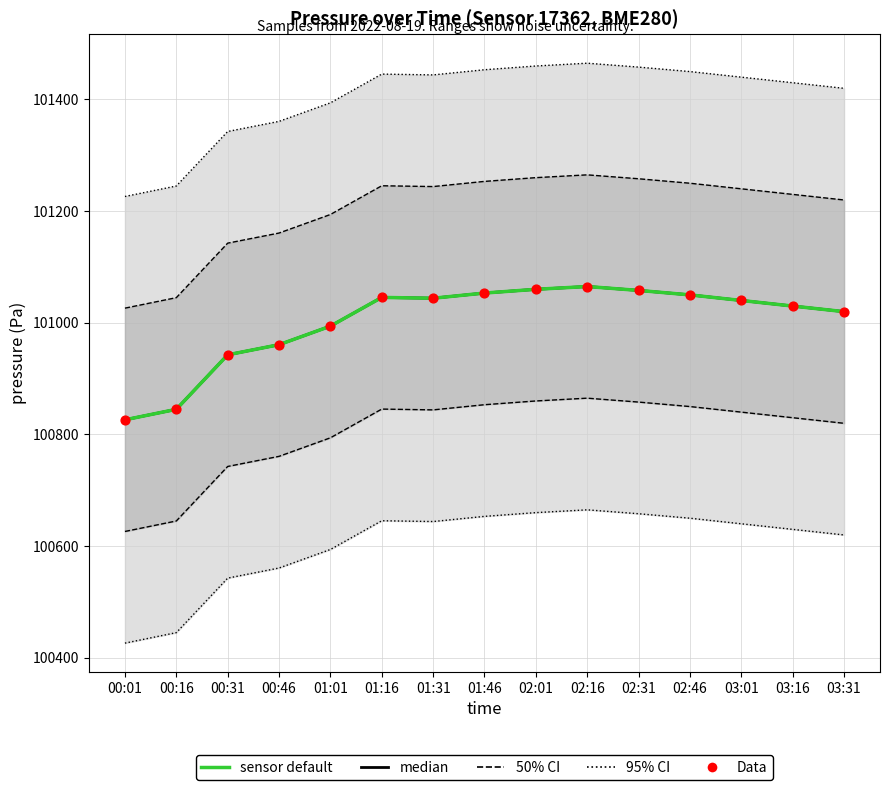

At which category is the sum across all series the highest?

02:16